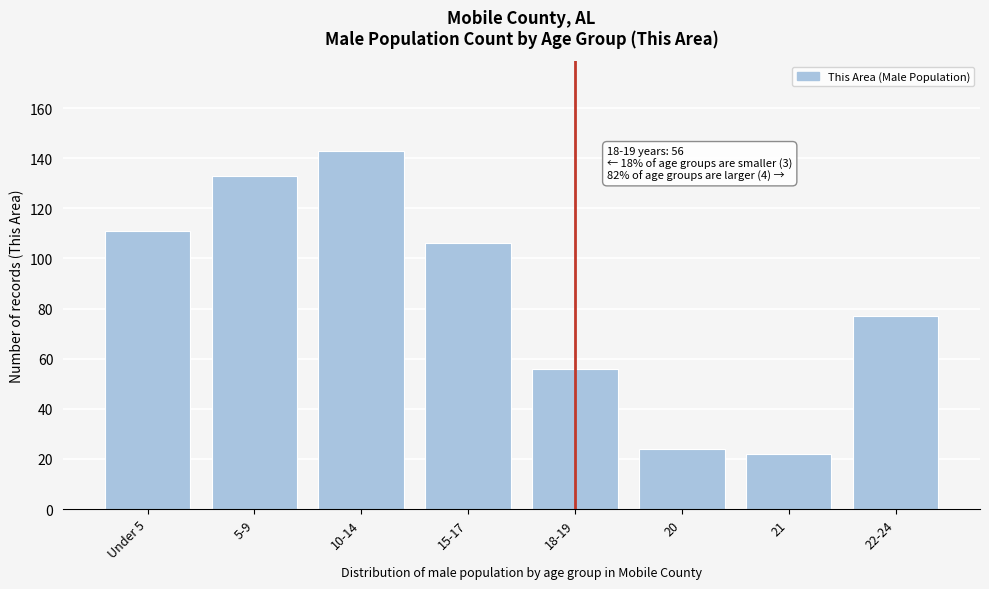

Reading right to left, extract all data points from this chart.

77	22	24	56	106	143	133	111